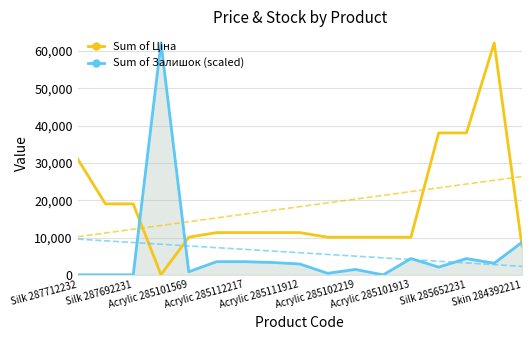

True or false: Sum of Ціна and Sum of Залишок (scaled) intersect in this chart.

True